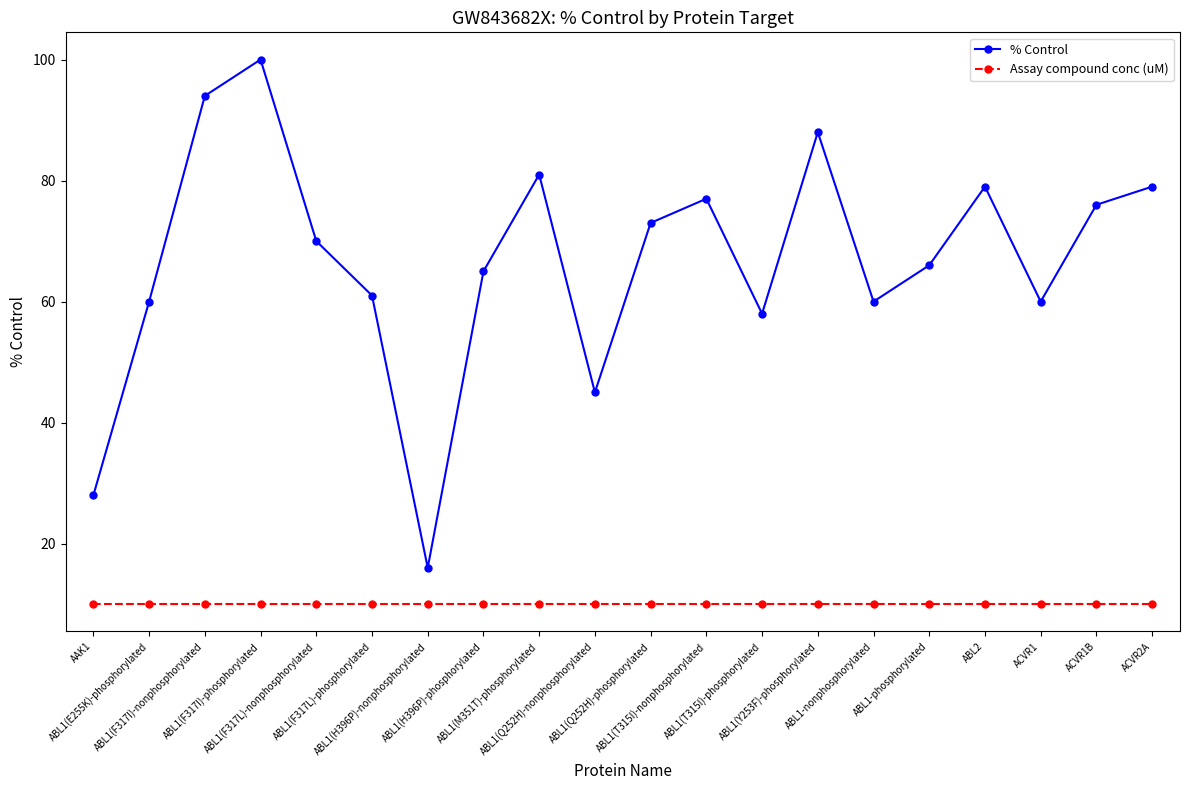

Reading left to right, transcribe all the data shown in this chart.

% Control: AAK1=28	ABL1(E255K)-phosphorylated=60	ABL1(F317I)-nonphosphorylated=94	ABL1(F317I)-phosphorylated=100	ABL1(F317L)-nonphosphorylated=70	ABL1(F317L)-phosphorylated=61	ABL1(H396P)-nonphosphorylated=16	ABL1(H396P)-phosphorylated=65	ABL1(M351T)-phosphorylated=81	ABL1(Q252H)-nonphosphorylated=45	ABL1(Q252H)-phosphorylated=73	ABL1(T315I)-nonphosphorylated=77	ABL1(T315I)-phosphorylated=58	ABL1(Y253F)-phosphorylated=88	ABL1-nonphosphorylated=60	ABL1-phosphorylated=66	ABL2=79	ACVR1=60	ACVR1B=76	ACVR2A=79
Assay compound conc (uM): AAK1=10	ABL1(E255K)-phosphorylated=10	ABL1(F317I)-nonphosphorylated=10	ABL1(F317I)-phosphorylated=10	ABL1(F317L)-nonphosphorylated=10	ABL1(F317L)-phosphorylated=10	ABL1(H396P)-nonphosphorylated=10	ABL1(H396P)-phosphorylated=10	ABL1(M351T)-phosphorylated=10	ABL1(Q252H)-nonphosphorylated=10	ABL1(Q252H)-phosphorylated=10	ABL1(T315I)-nonphosphorylated=10	ABL1(T315I)-phosphorylated=10	ABL1(Y253F)-phosphorylated=10	ABL1-nonphosphorylated=10	ABL1-phosphorylated=10	ABL2=10	ACVR1=10	ACVR1B=10	ACVR2A=10